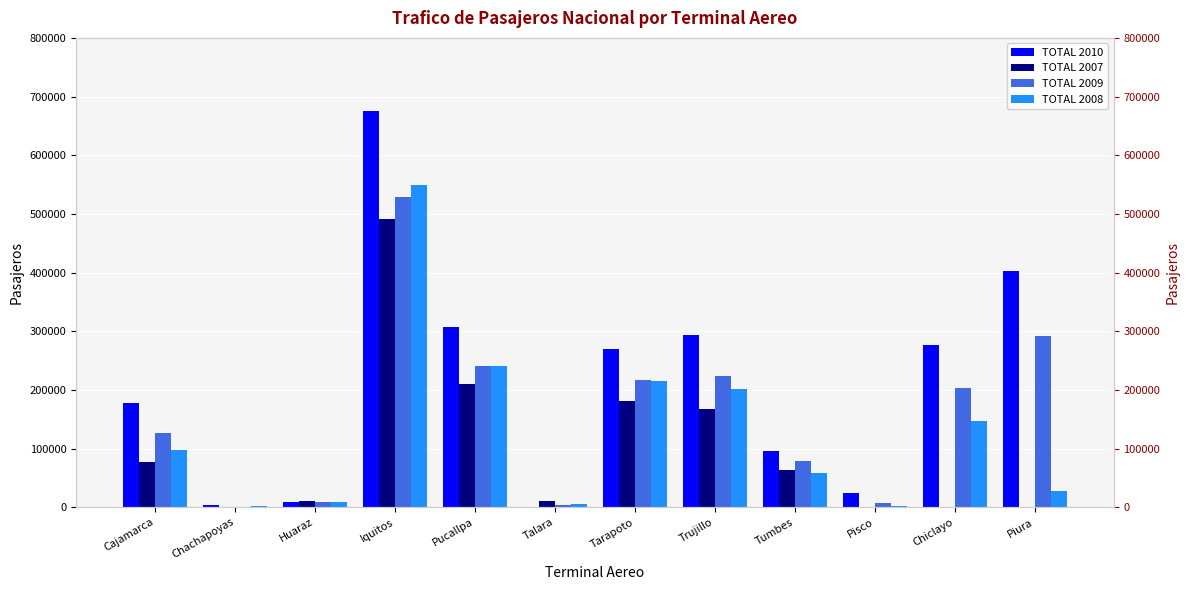

What is the highest value of the TOTAL 2010 series?

675796